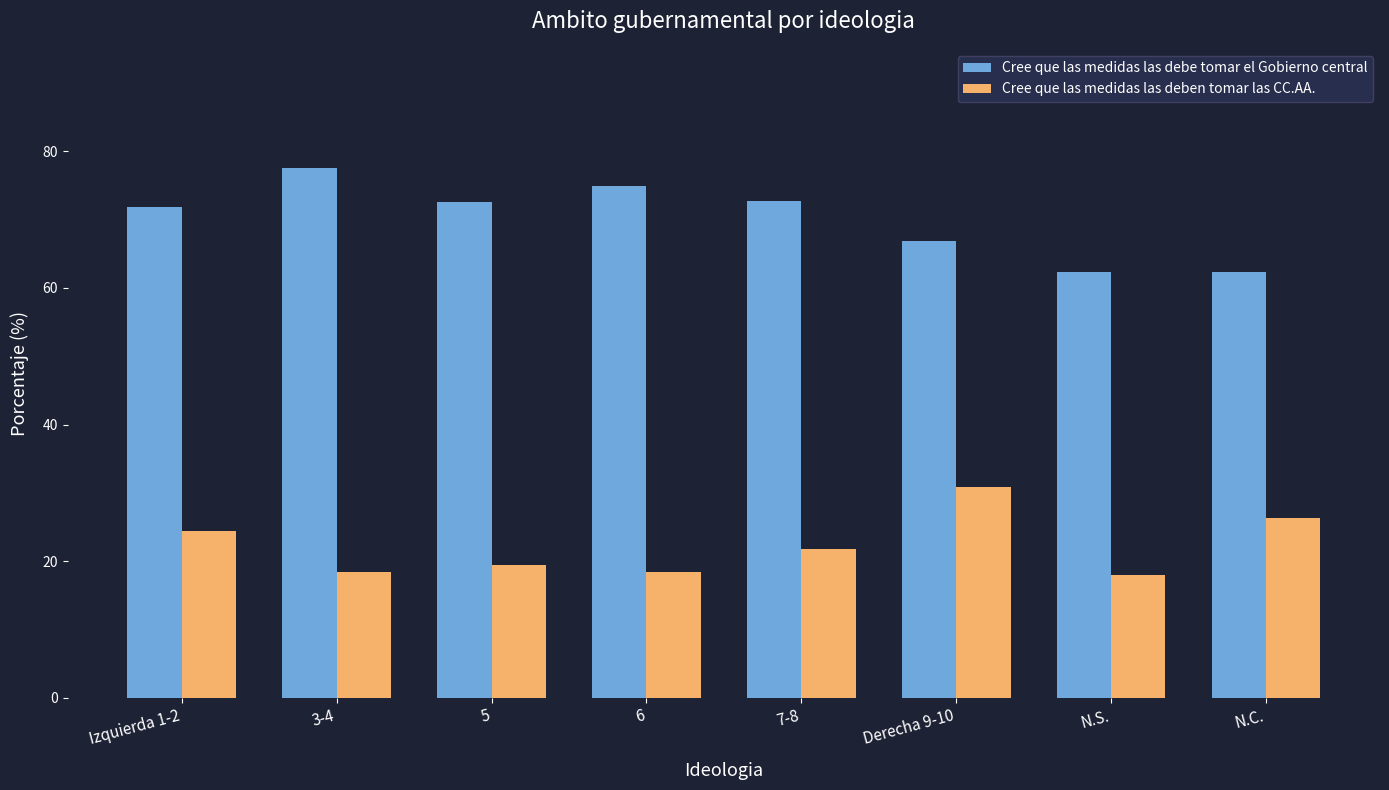

What is the approximate value of Cree que las medidas las debe tomar el Gobierno central at Derecha 9-10?

66.9